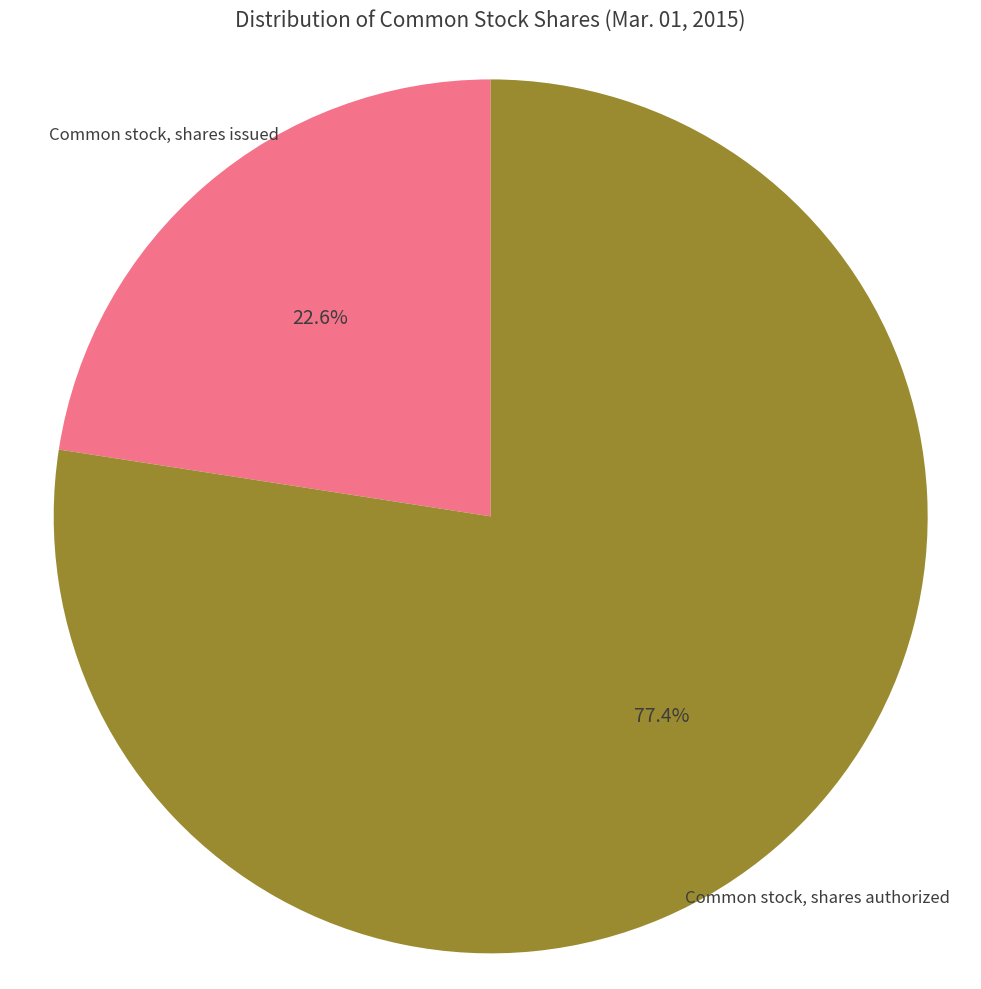

Is there a majority slice in this chart?

Yes